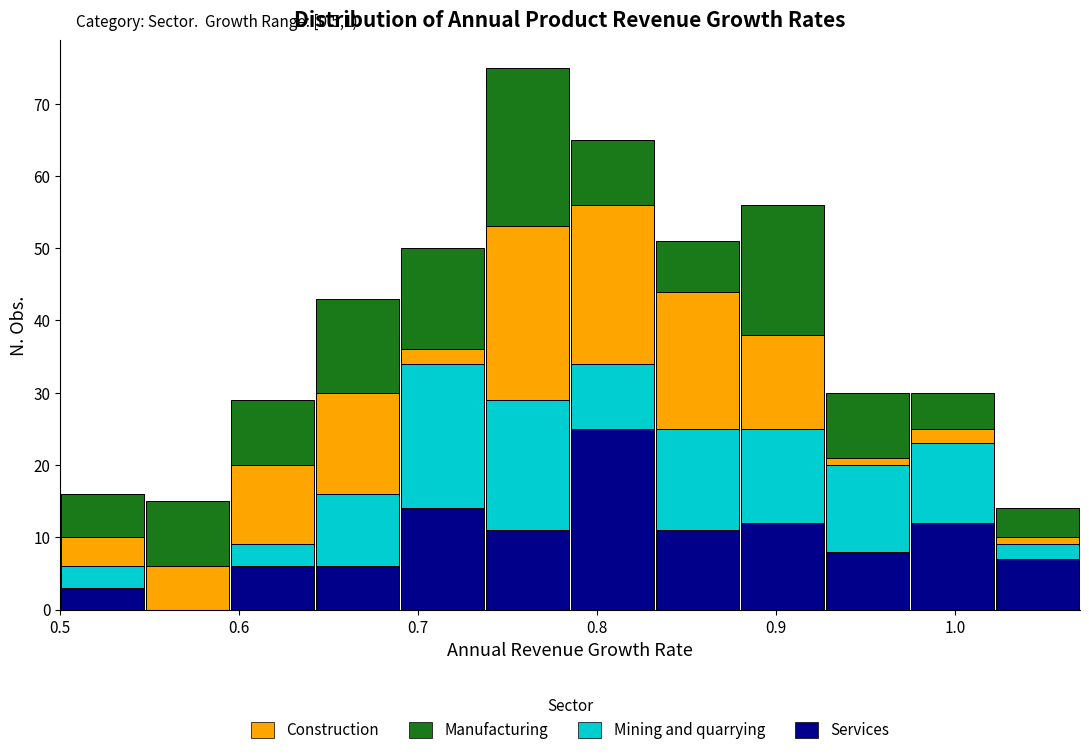

Which range on the x-axis has the tallest stacked bar (by total height)?

0.74 to 0.79